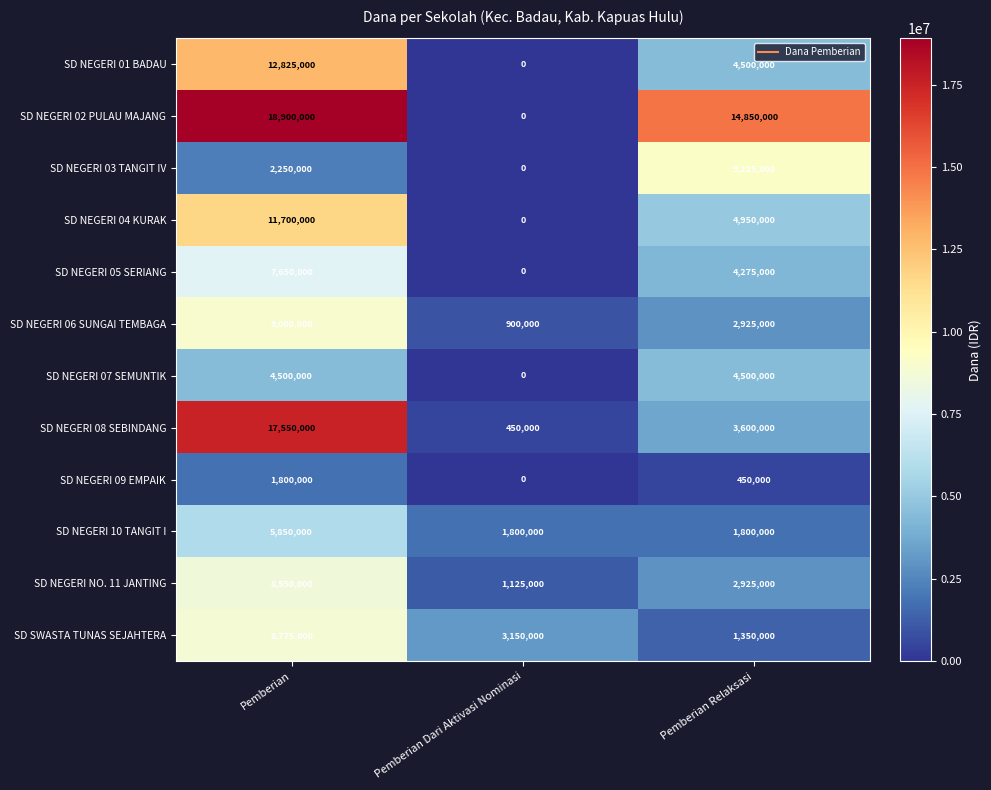

At how many categories does at least one series exceed 6564751?

2